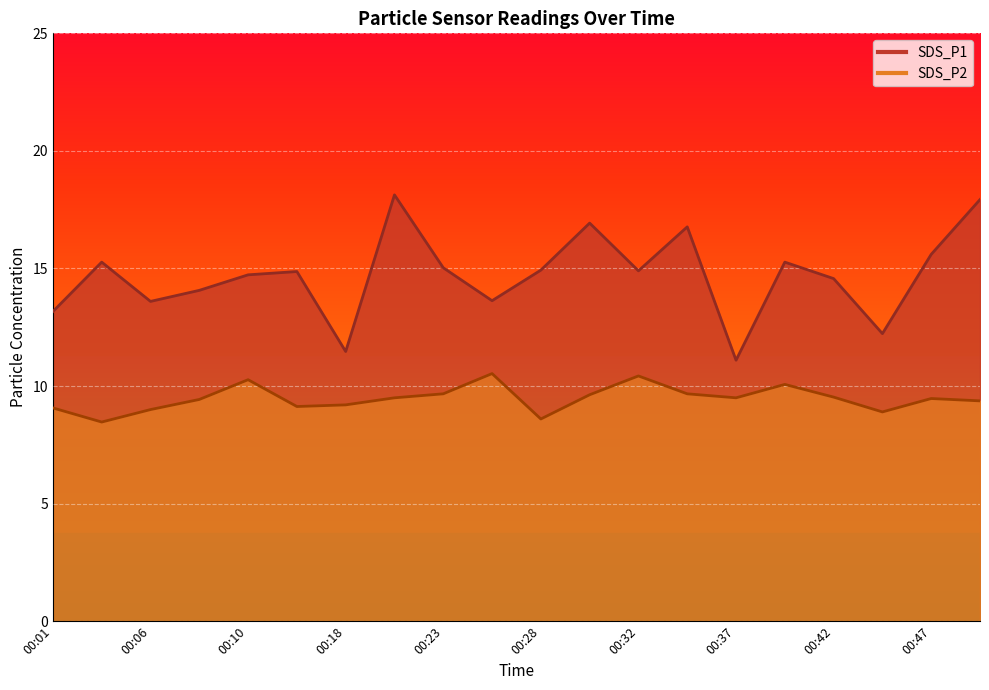

How many interior local peaks does the SDS_P1 series have?

6